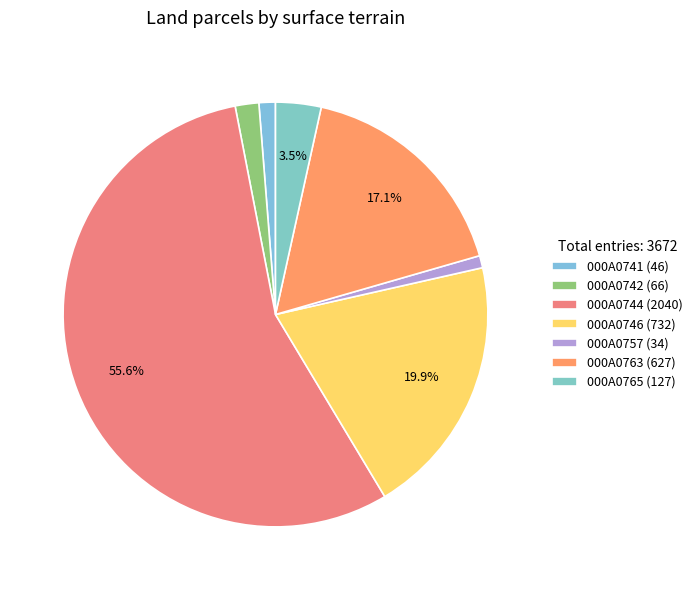

To the nearest percent, what is the difference between the largest and smallest slice percentages?

55%